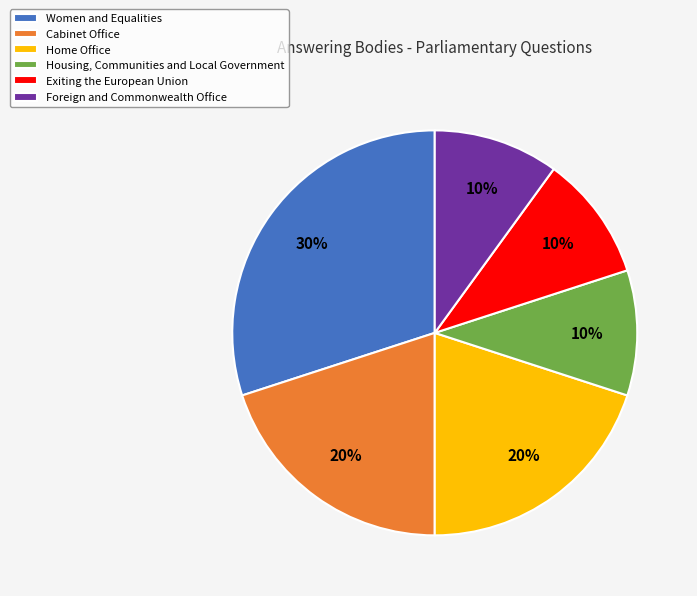

Does Exiting the European Union account for over 50% of the chart?

No